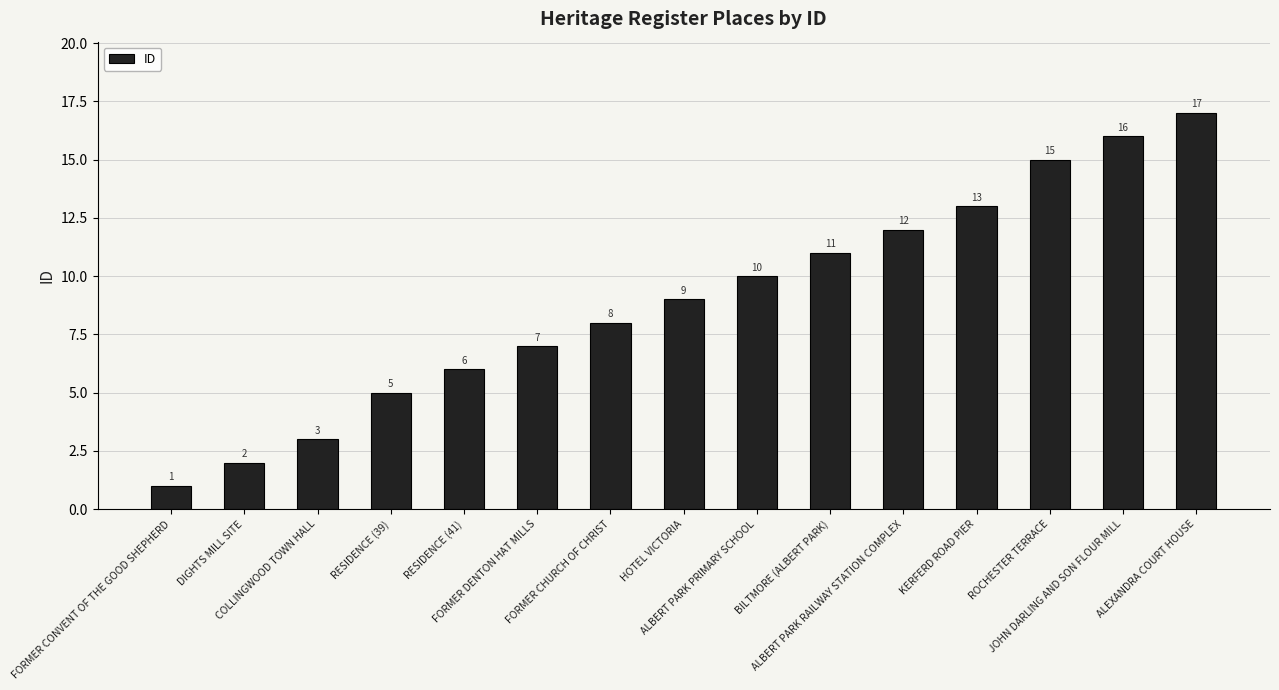

What value does the data have at ALBERT PARK PRIMARY SCHOOL, to the nearest 10?

10